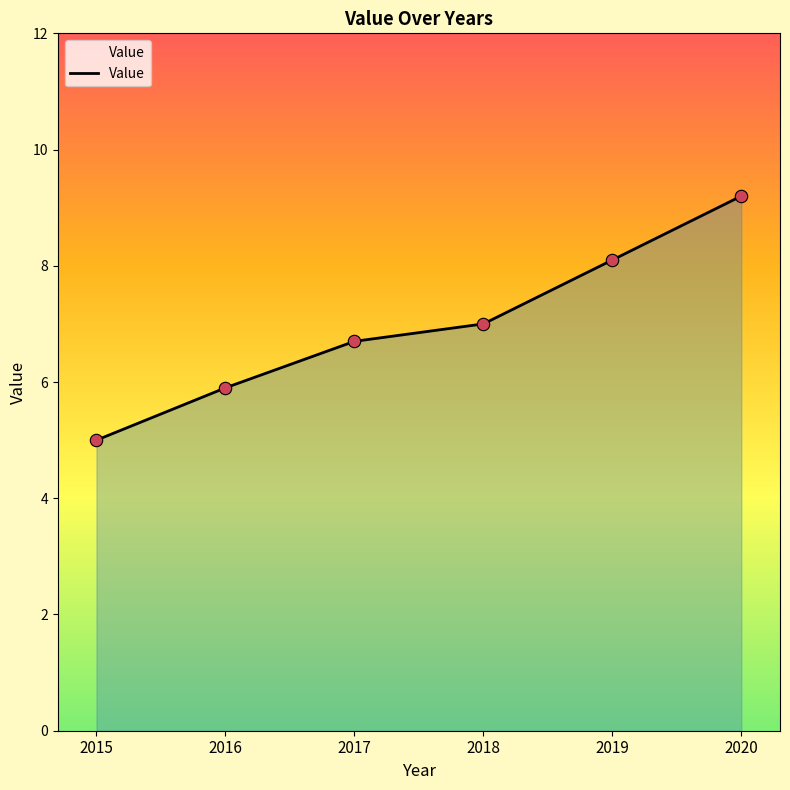

Which has a higher value, 2017 or 2016?

2017